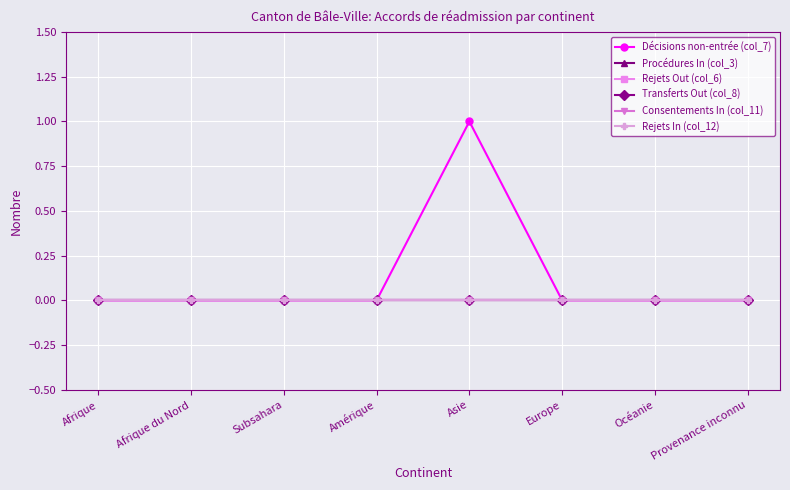

Is this an area chart (filled region under the line)?

No